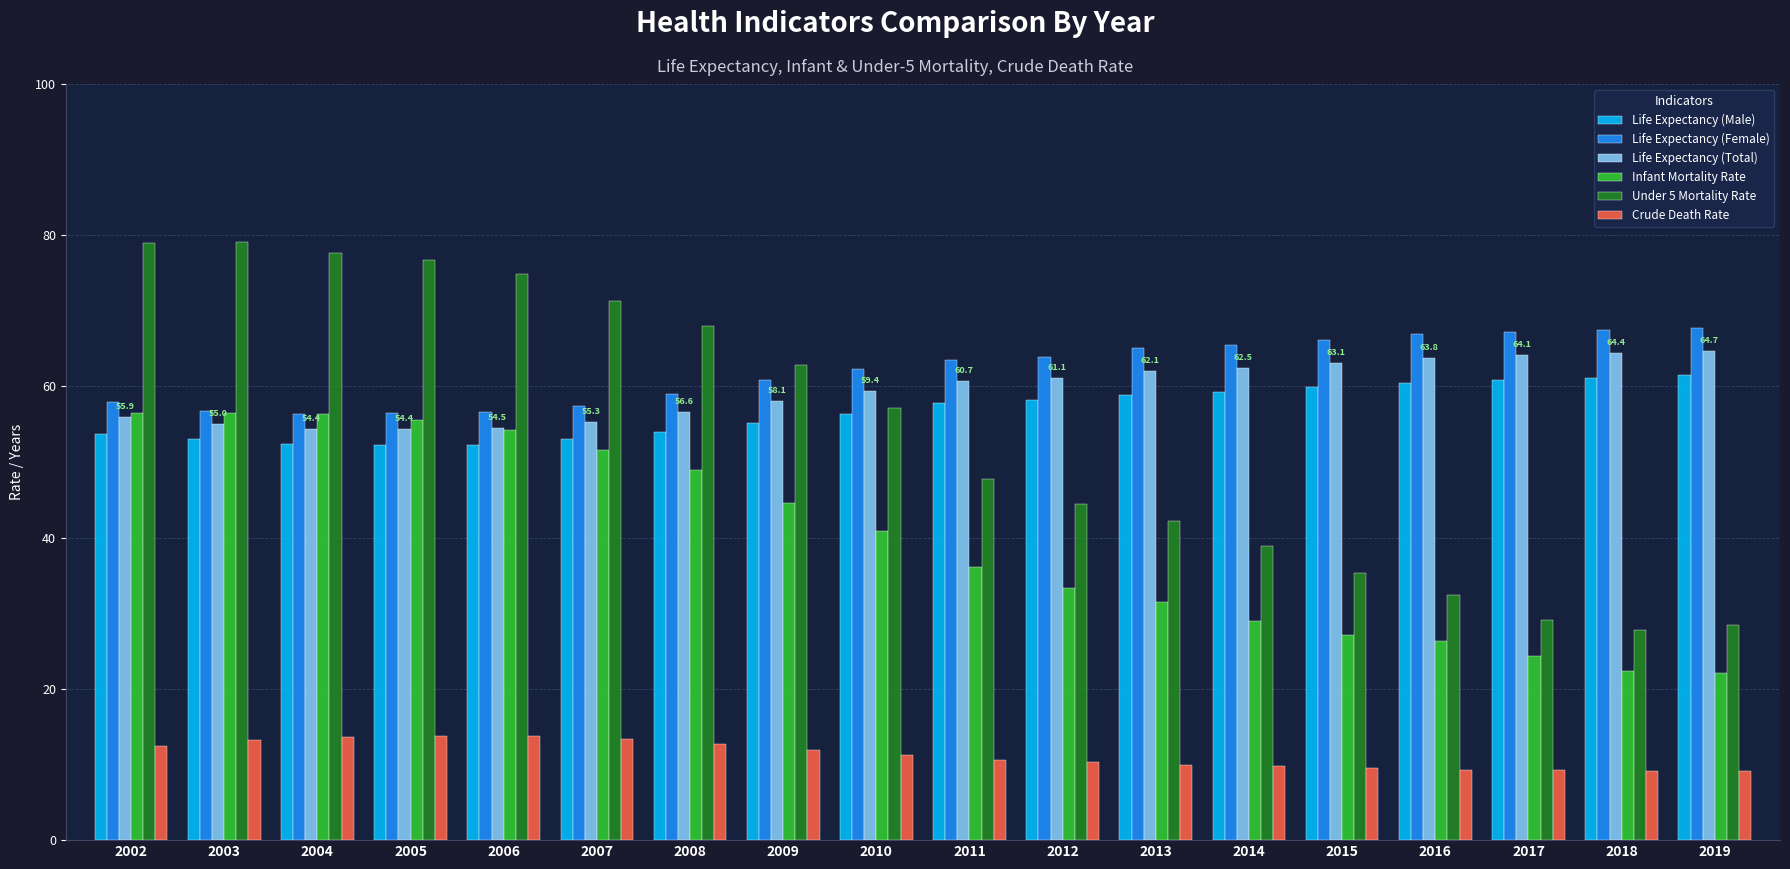

The Under 5 Mortality Rate series shows 79.1 at 2003. True or false?

True